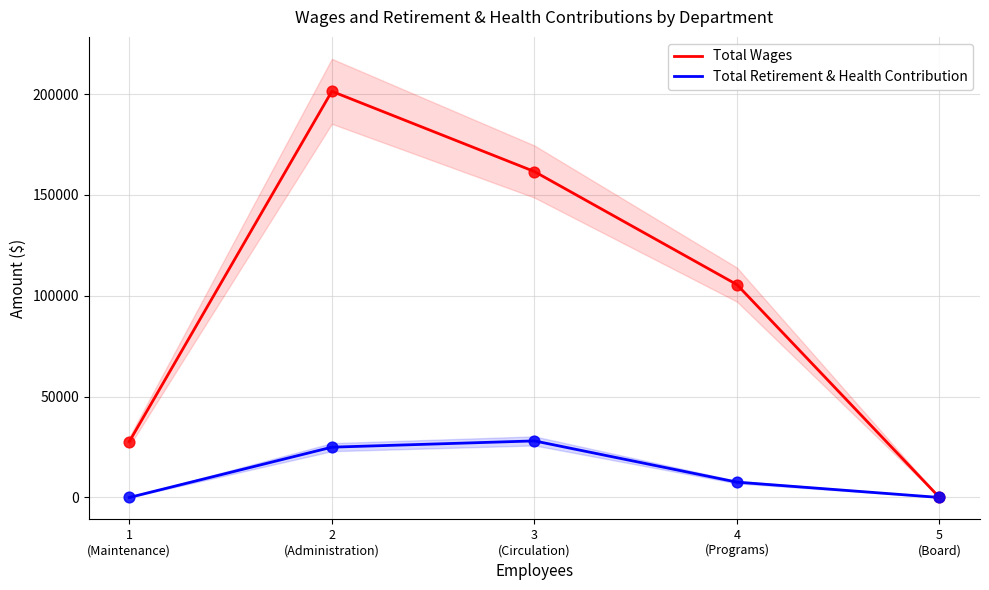

Which series has the largest total across all categories?

Total Wages